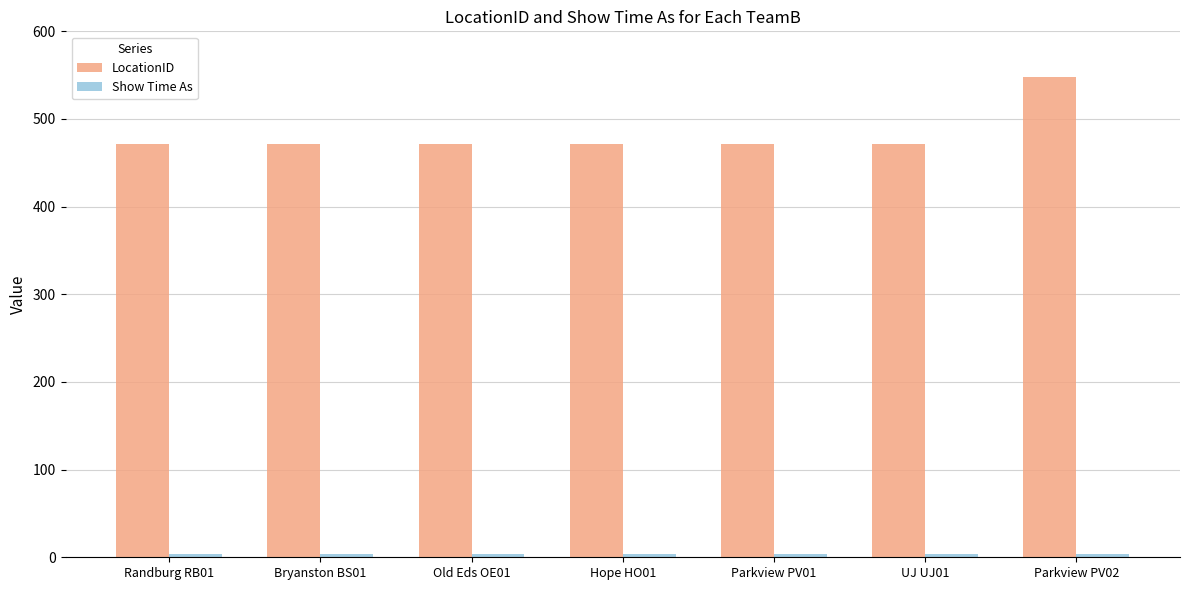

What is the total value across all series at Old Eds OE01?

476